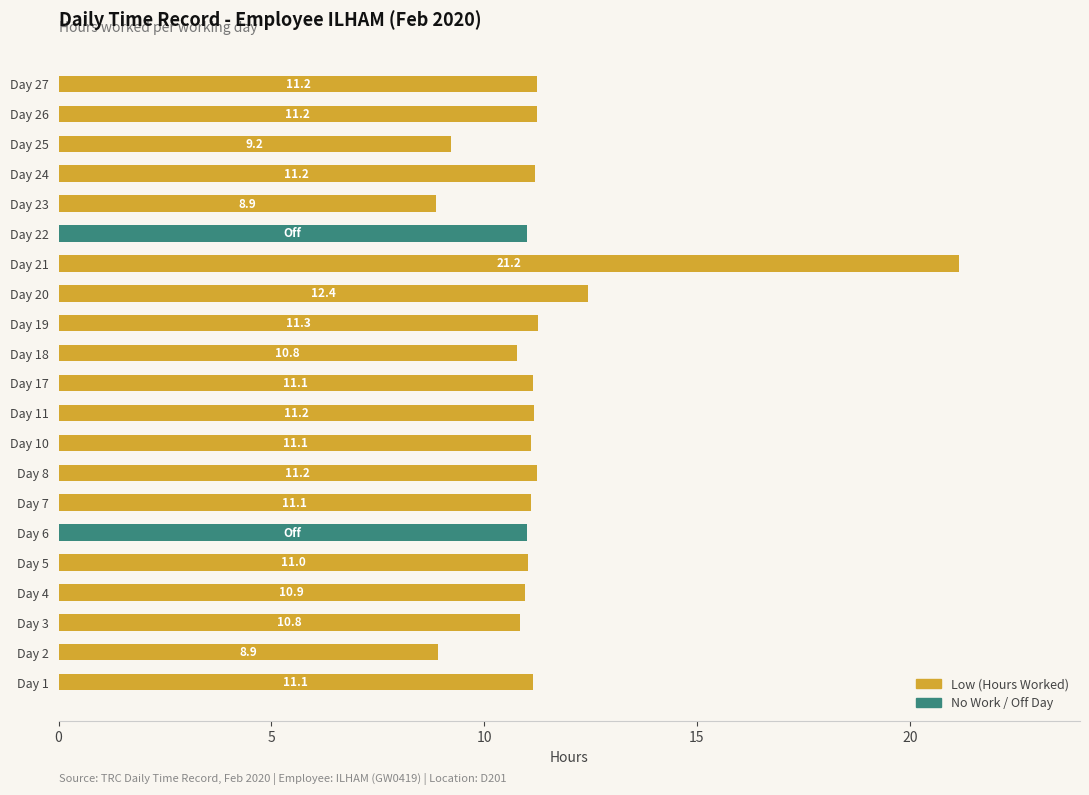

What is the average value of the Low (Hours Worked) series?

10.3